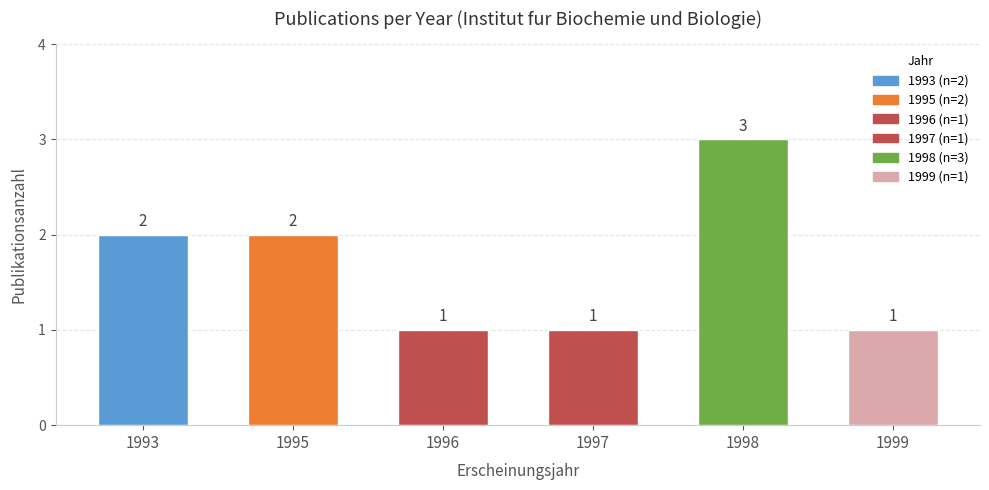

What is the greatest value displayed?

3